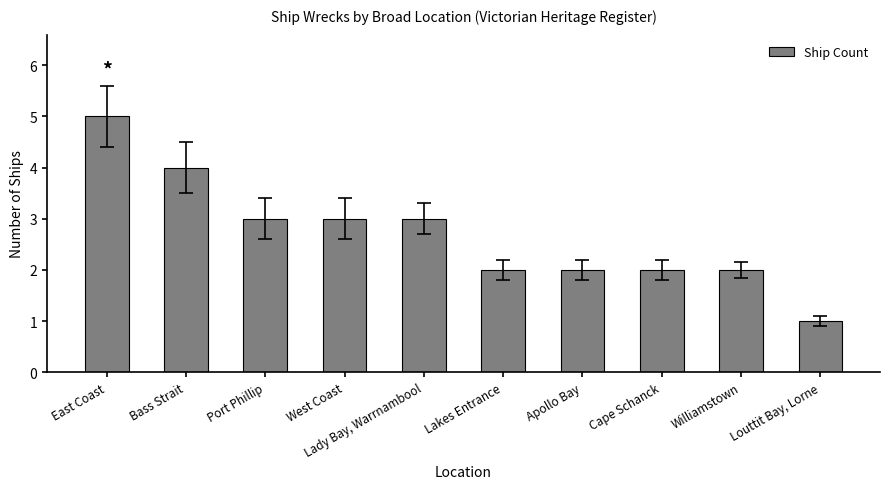

What is the ratio of the value at East Coast to the value at Apollo Bay?

2.5